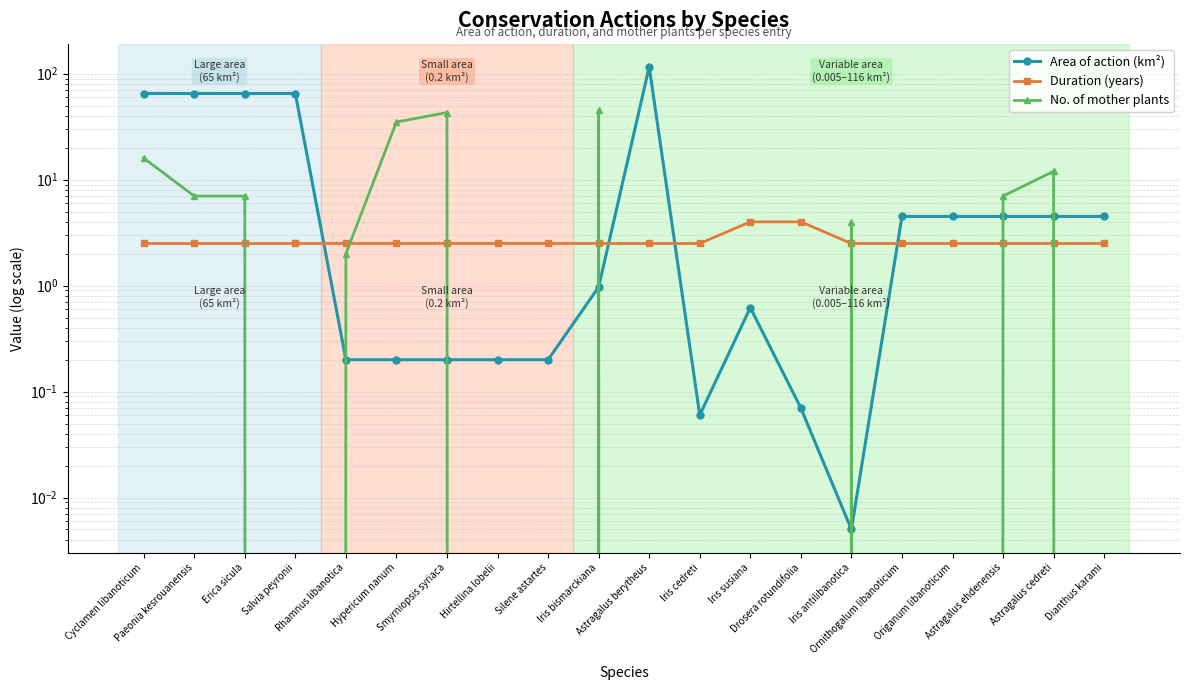

What is the total value across all series at Iris bismarckiana?

48.5